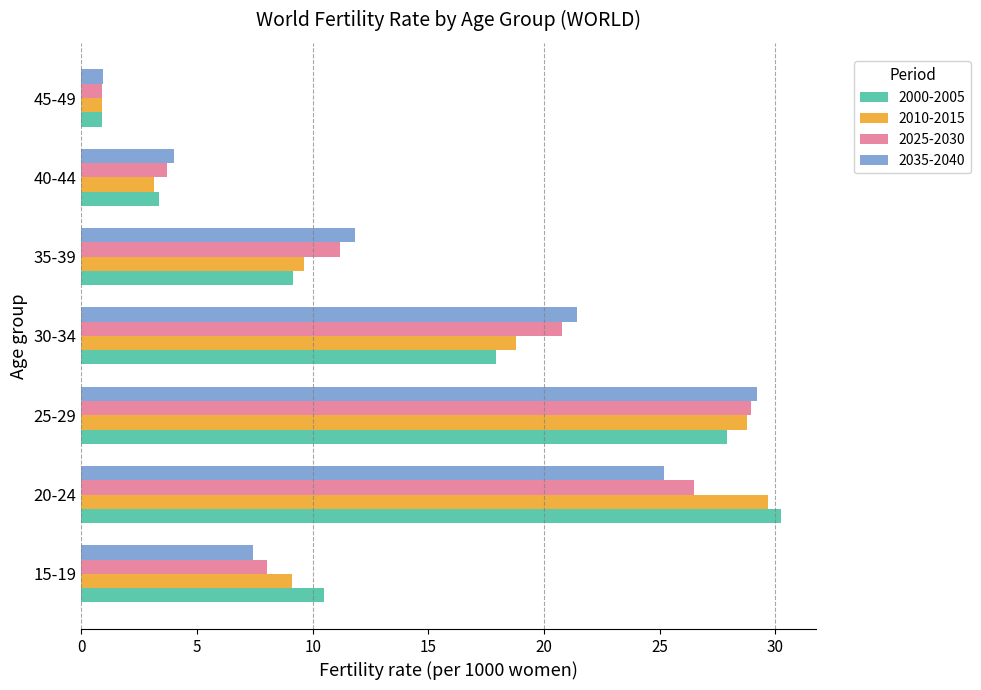

At which category is the sum across all series the highest?

25-29